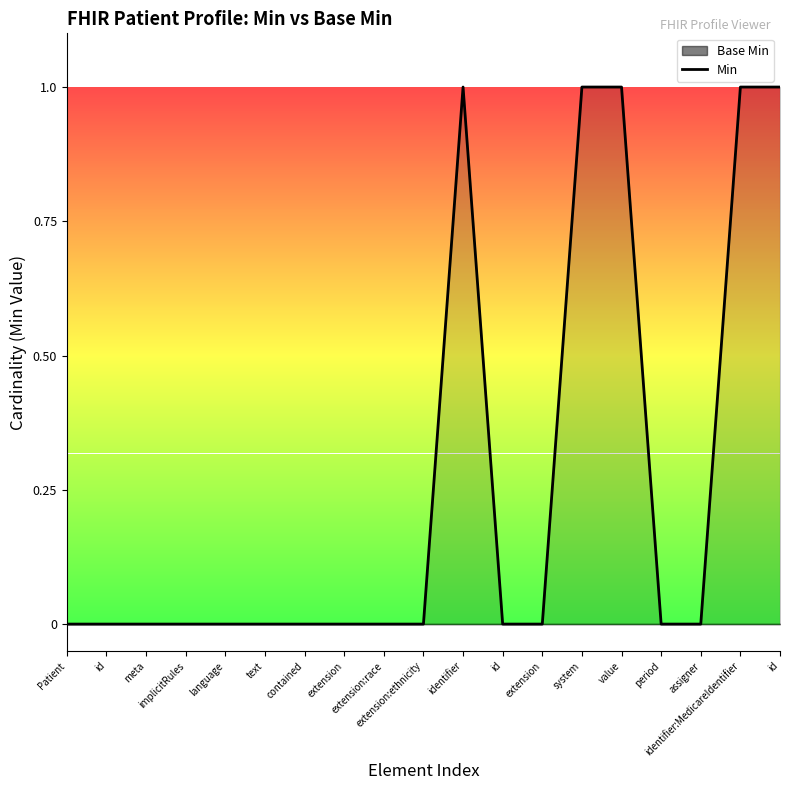

Does the chart display data point markers on the line(s)?

No